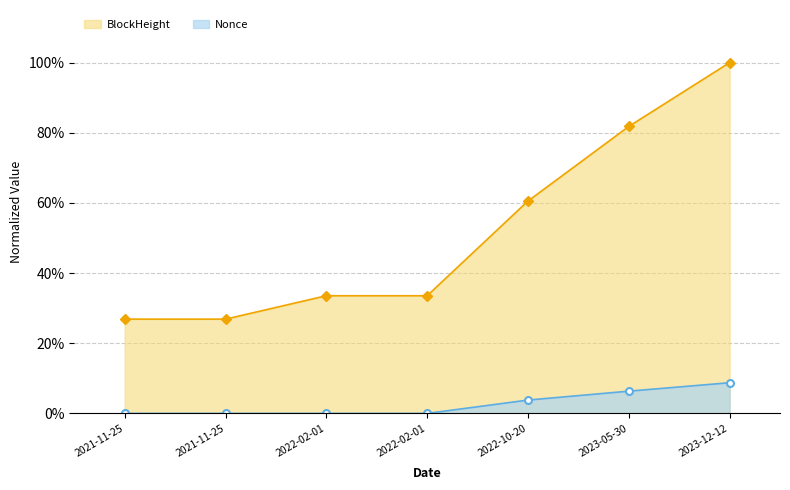

At which label does Nonce reach its minimum?

2021-11-25